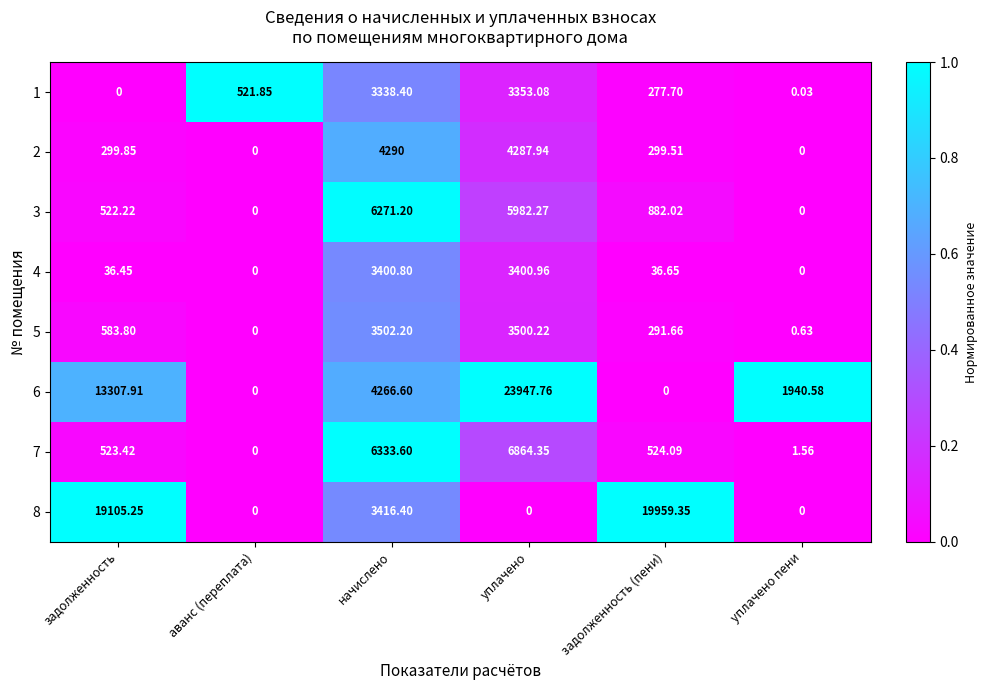

At which category is the sum across all series the highest?

уплачено